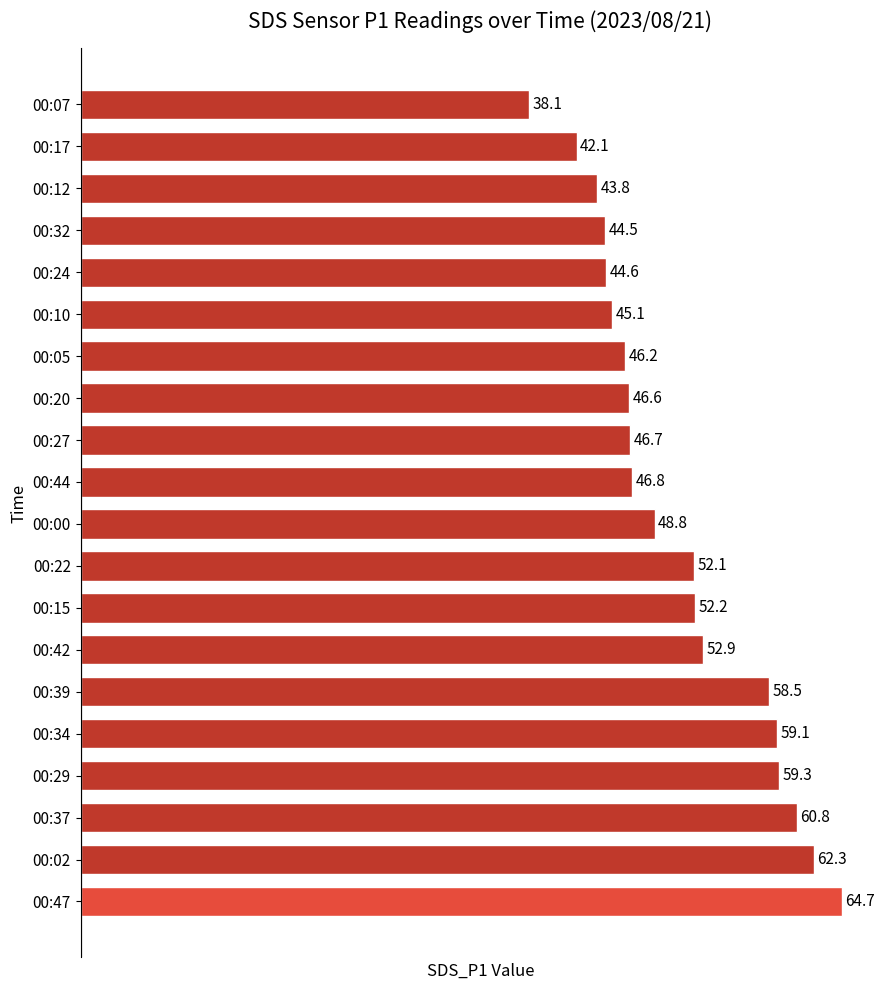

At which label is the value closest to 51?

00:22